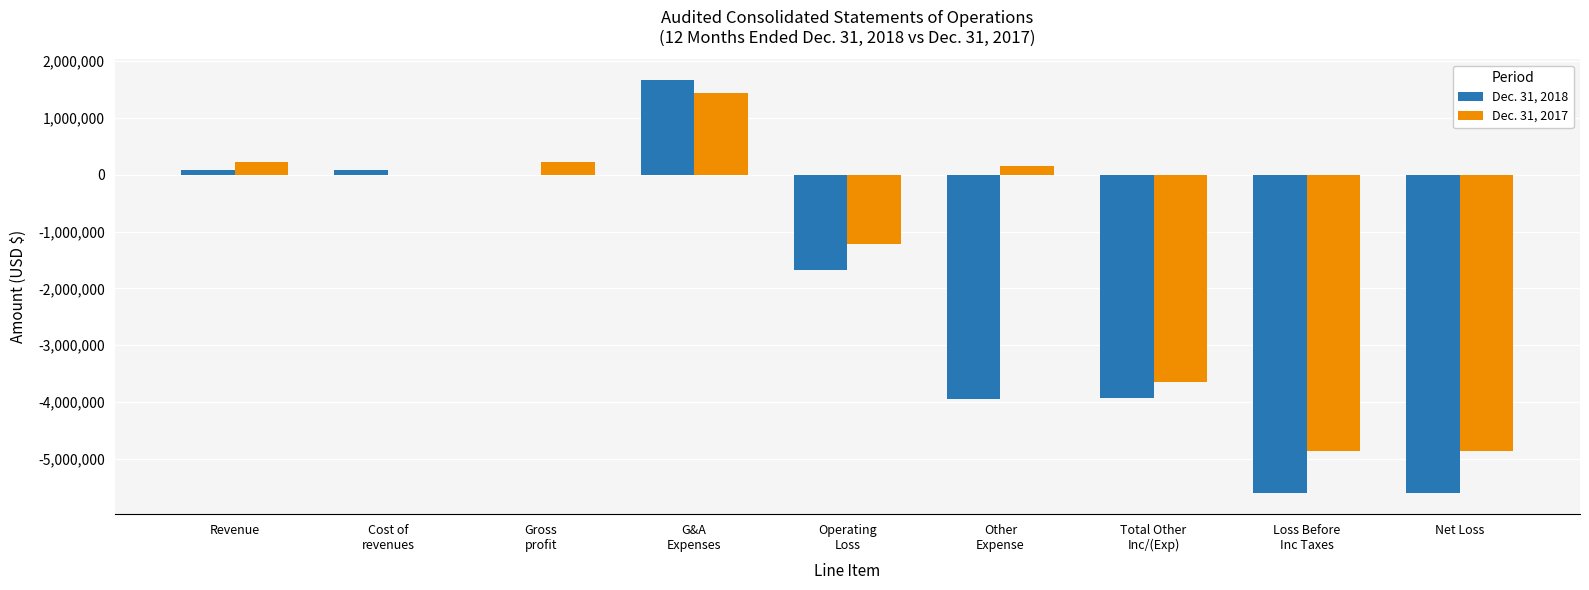

True or false: Dec. 31, 2018 has a value of -5607041 at Net Loss.

True